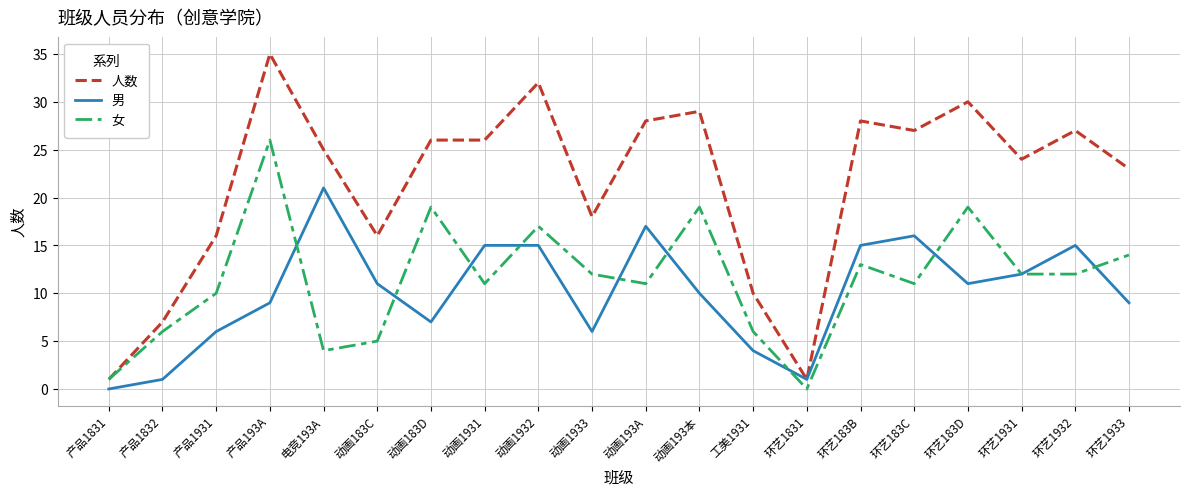

At 工美1931, list the series in order from smallest to largest.

男, 女, 人数